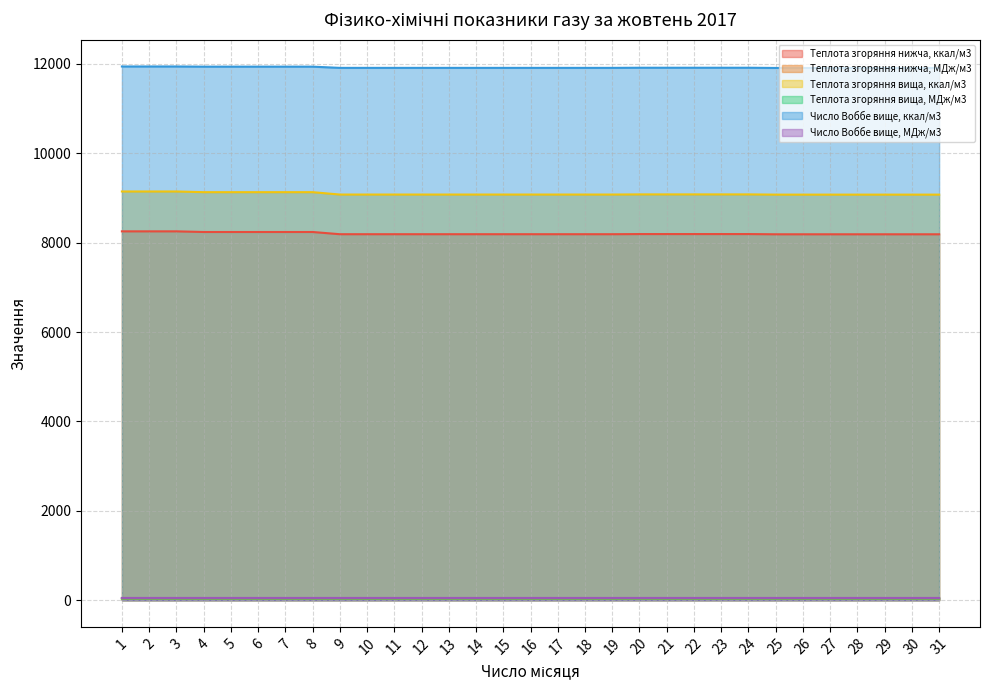

Where is Теплота згоряння вища, МДж/м3 nearest to the value 38?

9